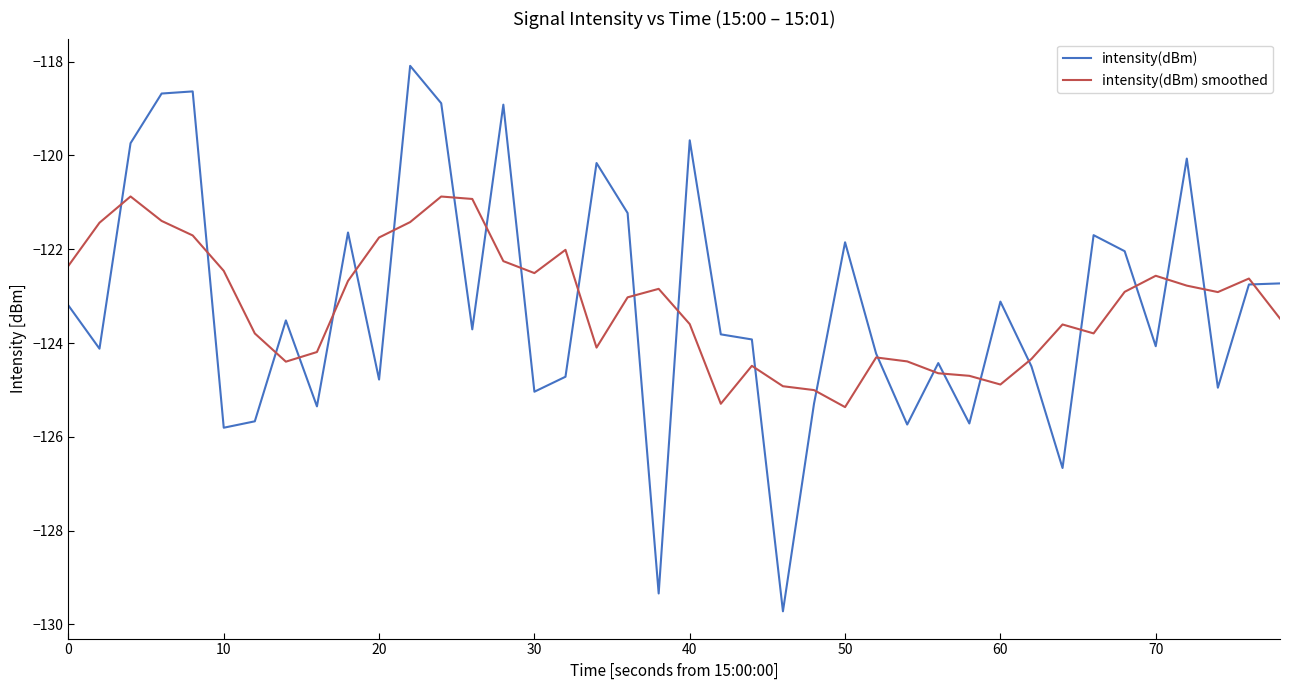

What is the maximum value shown in the chart?

-118.1